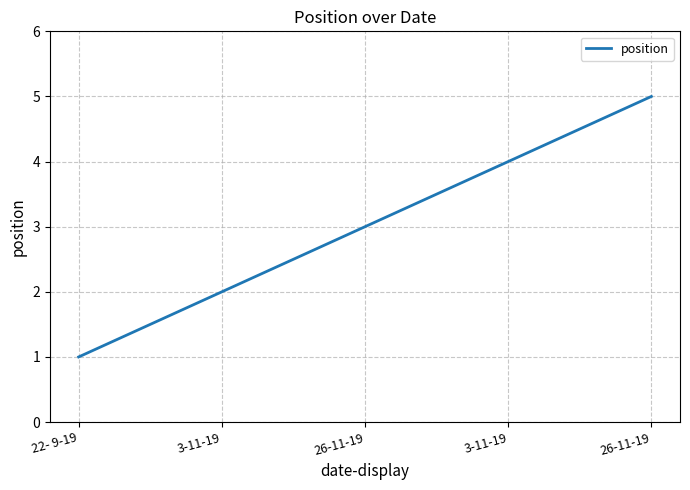

Where does the data first go above 3?

3-11-19